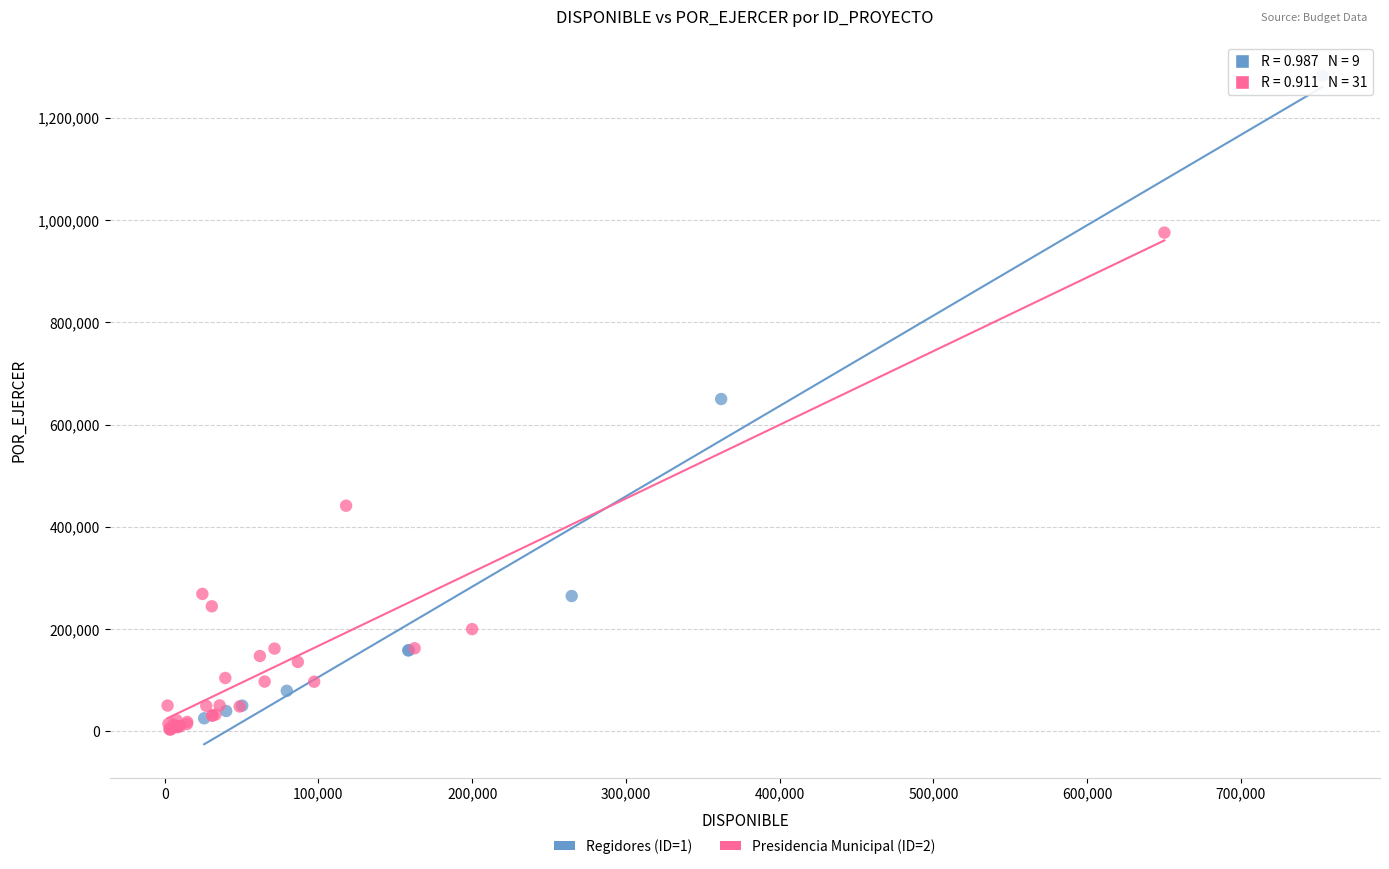

Which series has the widest spread of Y values?

Regidores (ID=1)